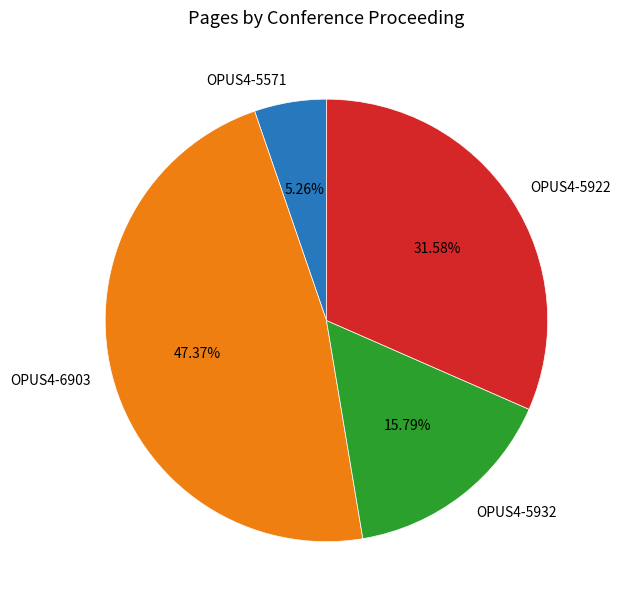

Count the number of slices in the pie.

4